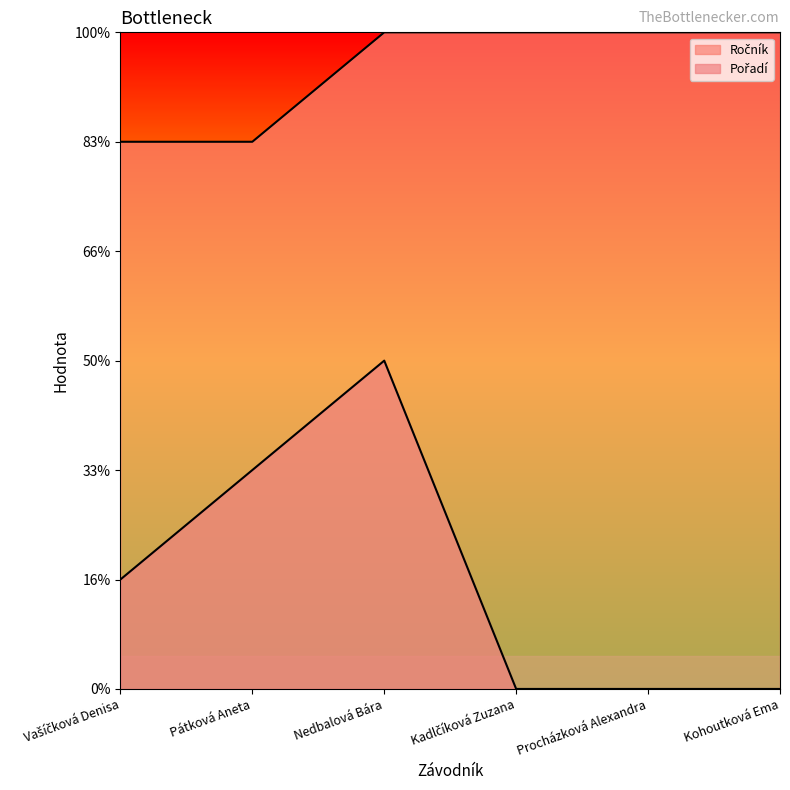

What are all the series names shown in the legend?

Ročník, Pořadí